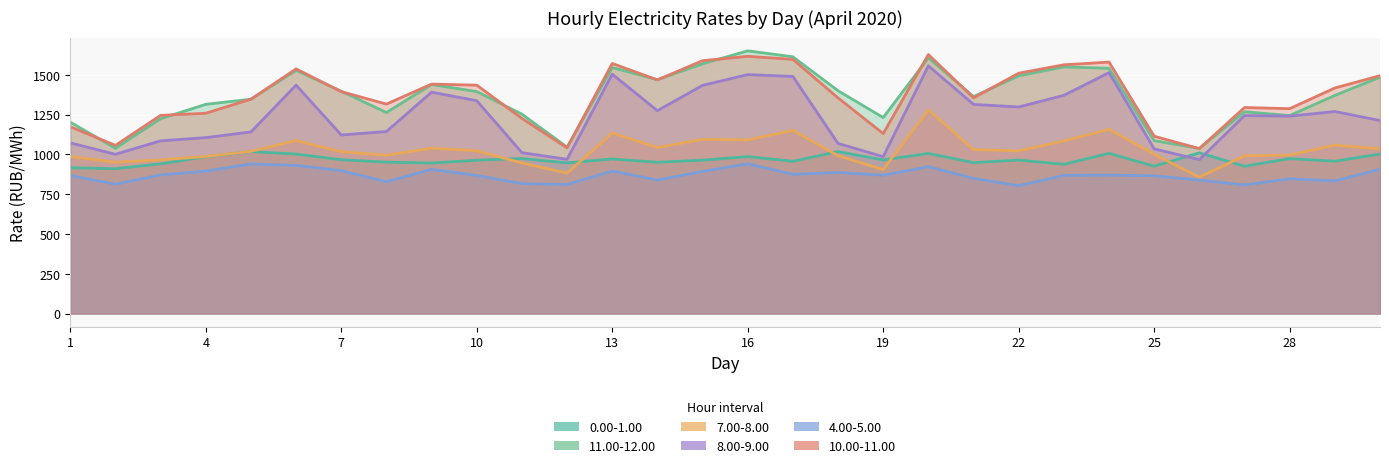

True or false: 4.00-5.00 has more than 0 points higher than both neighbors.

True